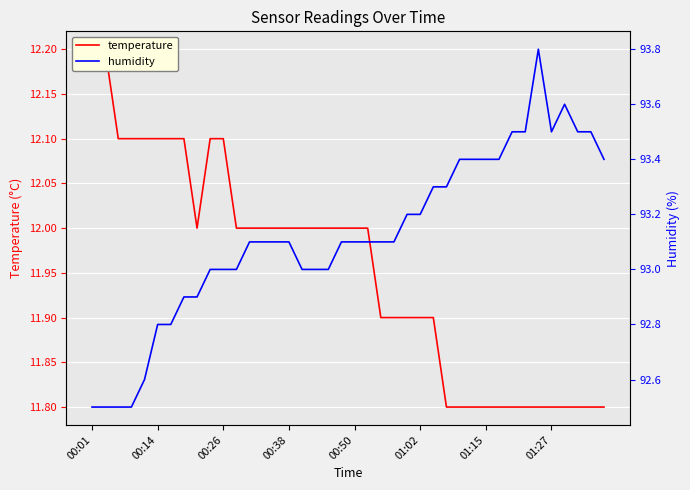

In humidity, how many points are higher than both neighbors (excluding endpoints)?

2